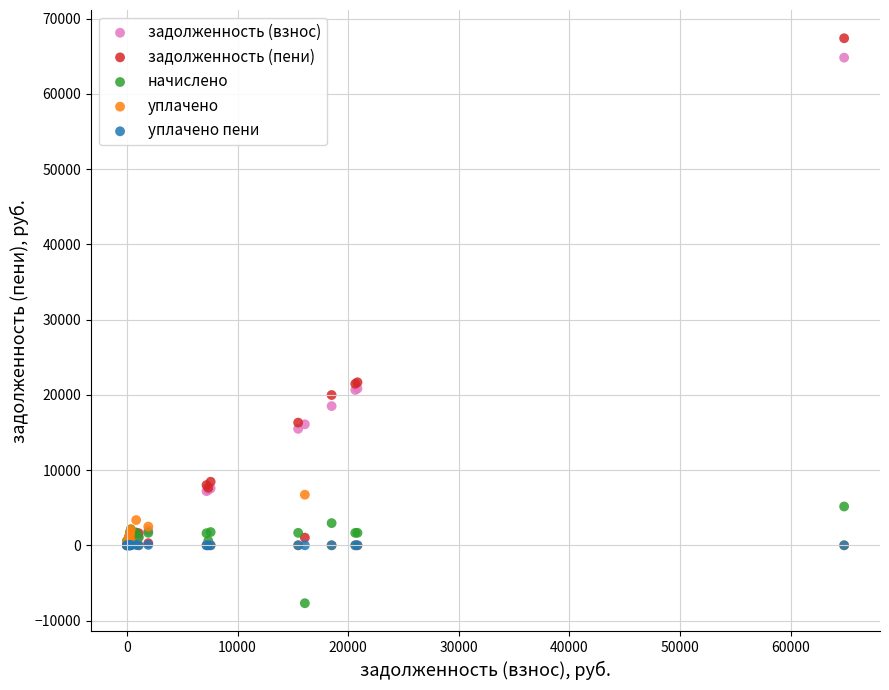

What are all the series names shown in the legend?

задолженность (взнос), задолженность (пени), начислено, уплачено, уплачено пени